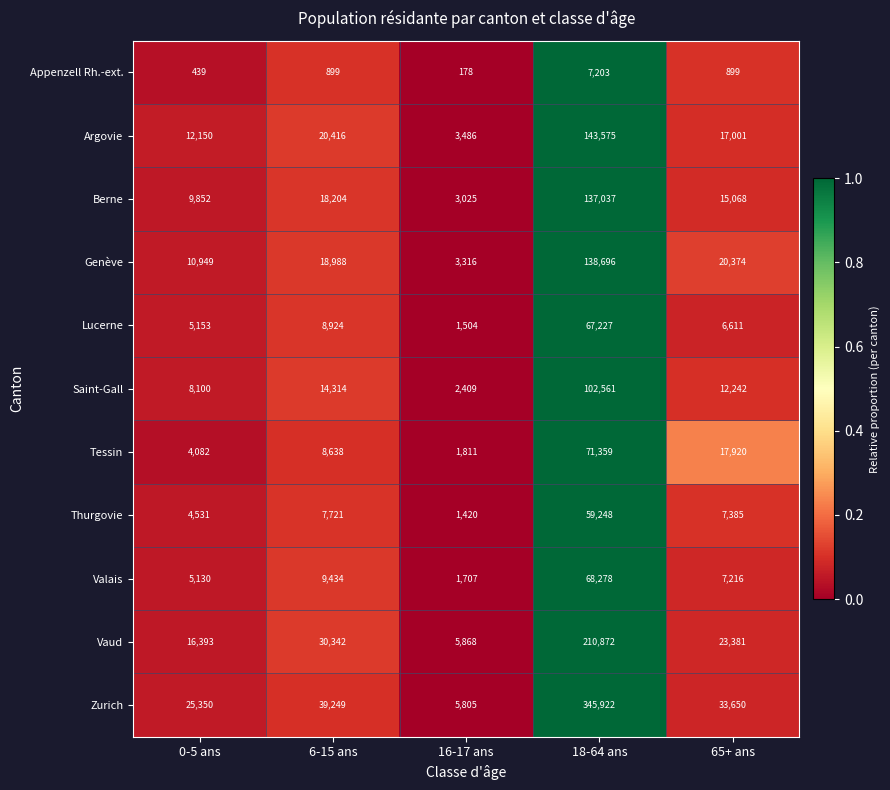

What is the difference between the Appenzell Rh.-ext. values at 18-64 ans and 6-15 ans?

6304